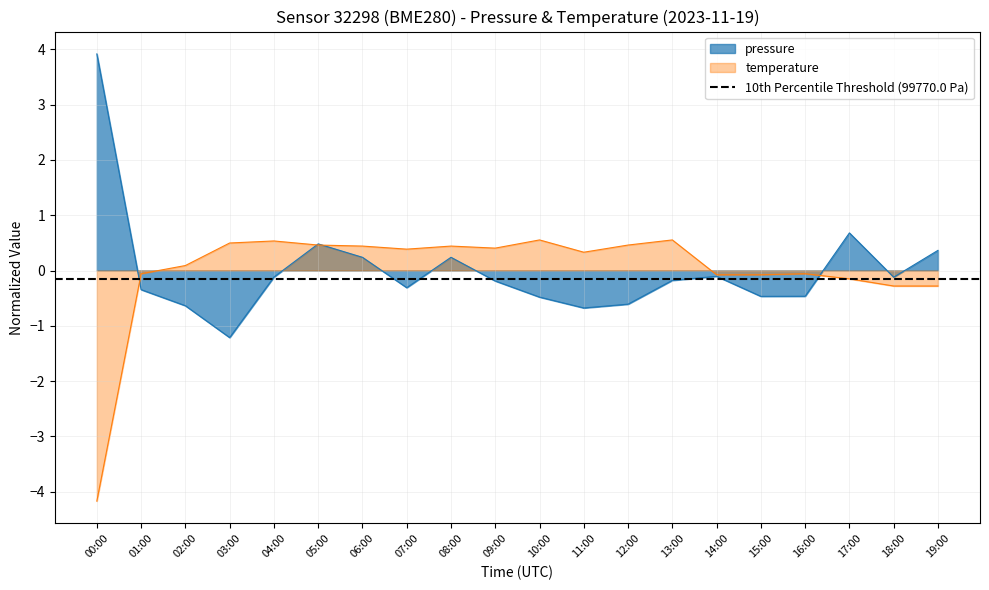

Where is pressure nearest to the value 1?

17:00